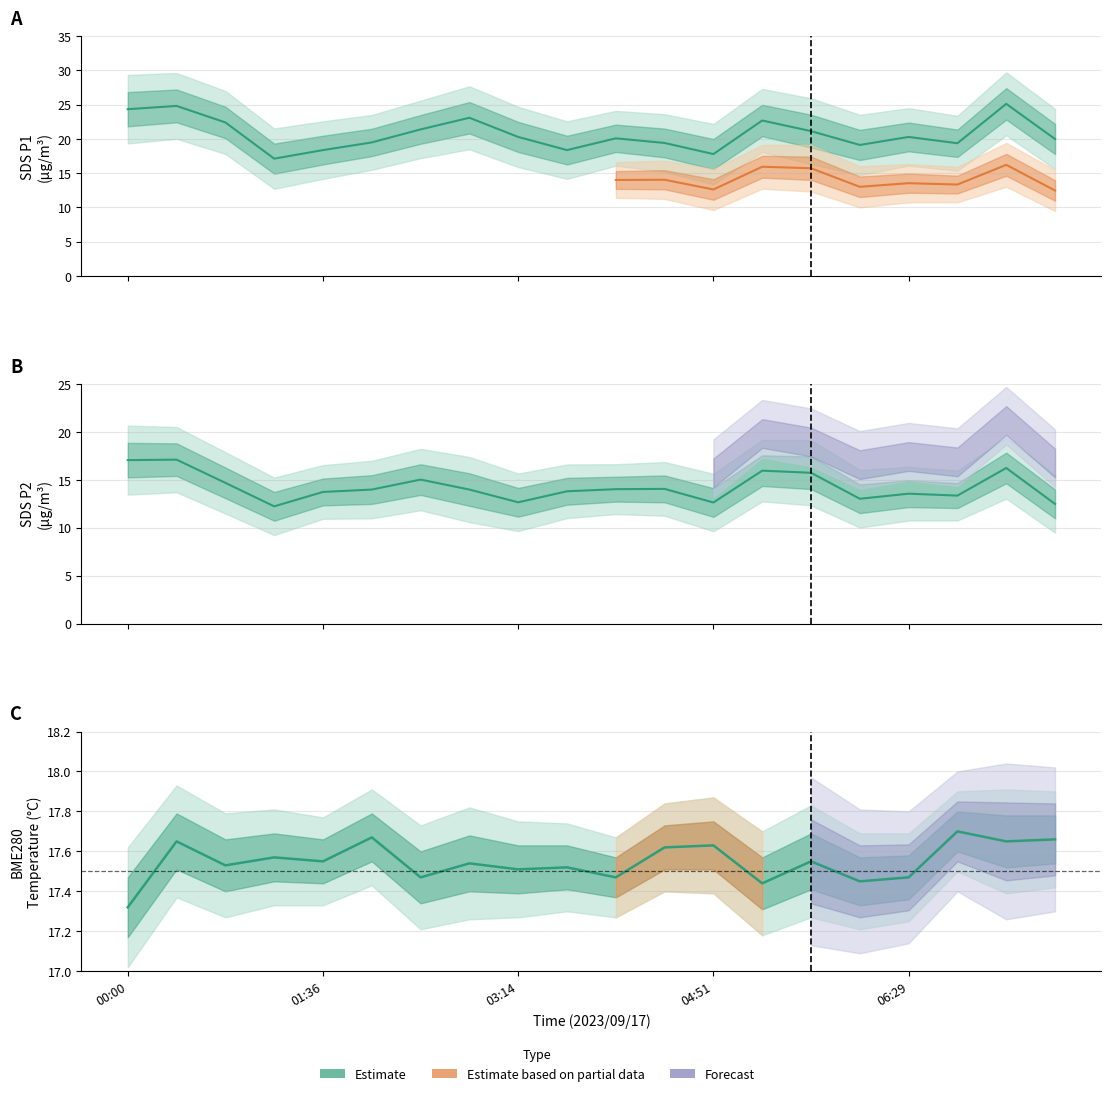

What is the spread (max minus min) of values at 02:49?

9.1